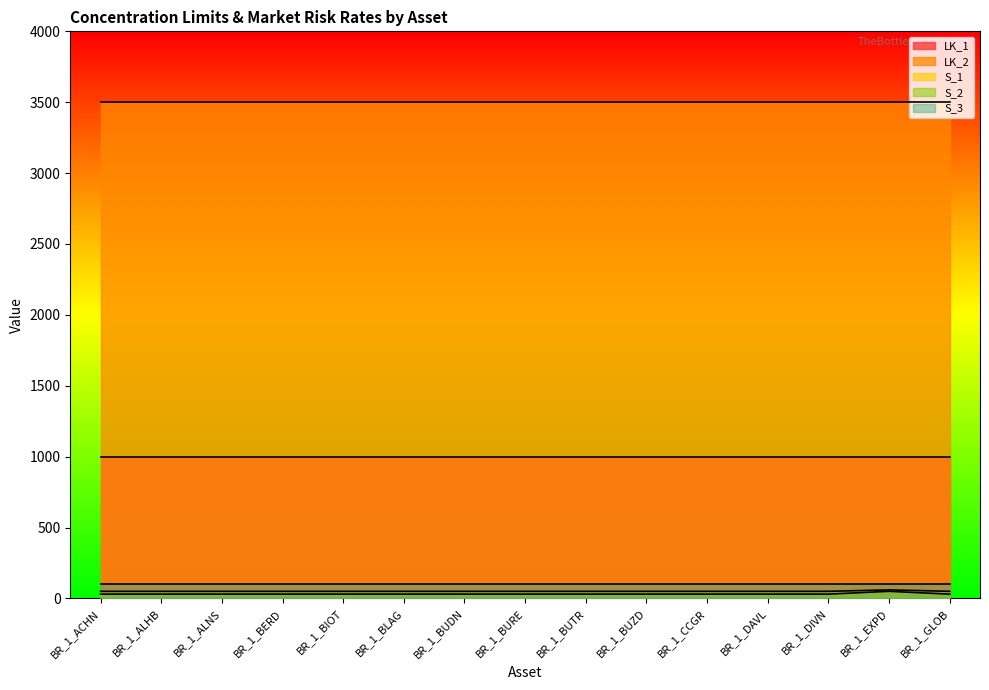

Which series changed the most between BR_1_BURE and BR_1_DIVN?

LK_1